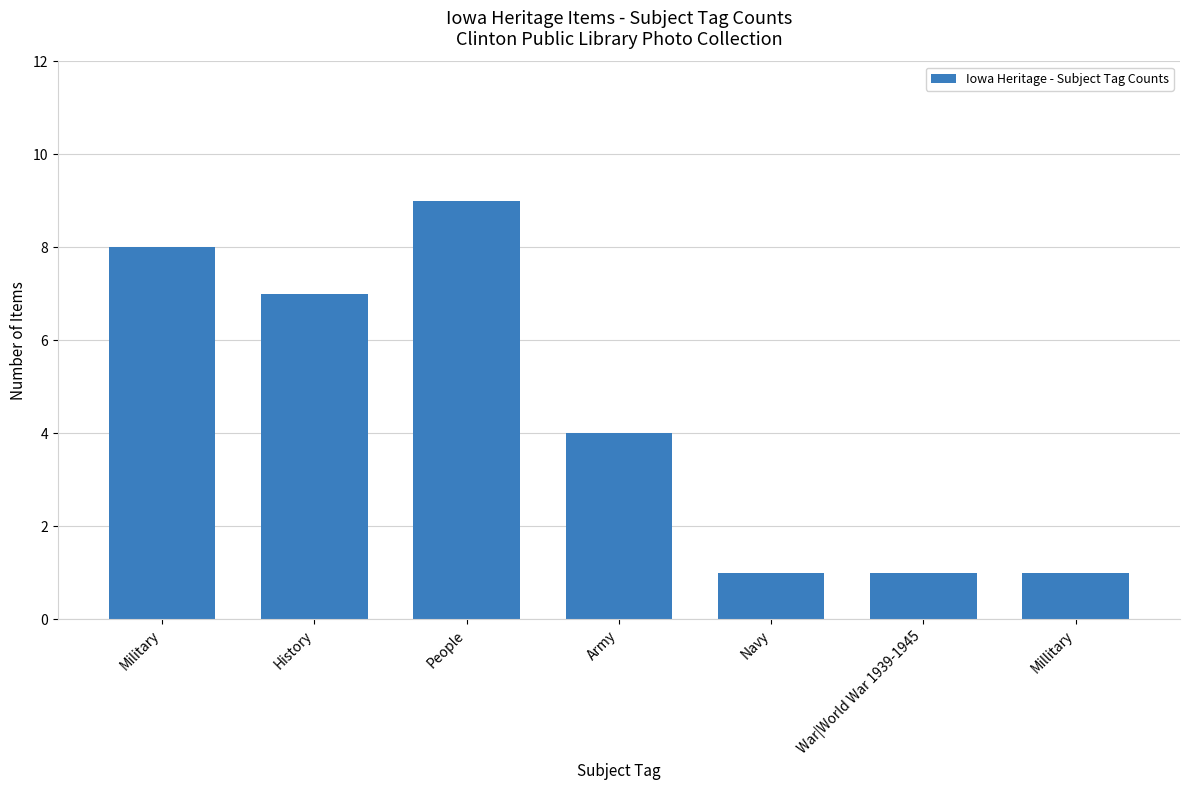

Between Navy and History, which is larger?

History